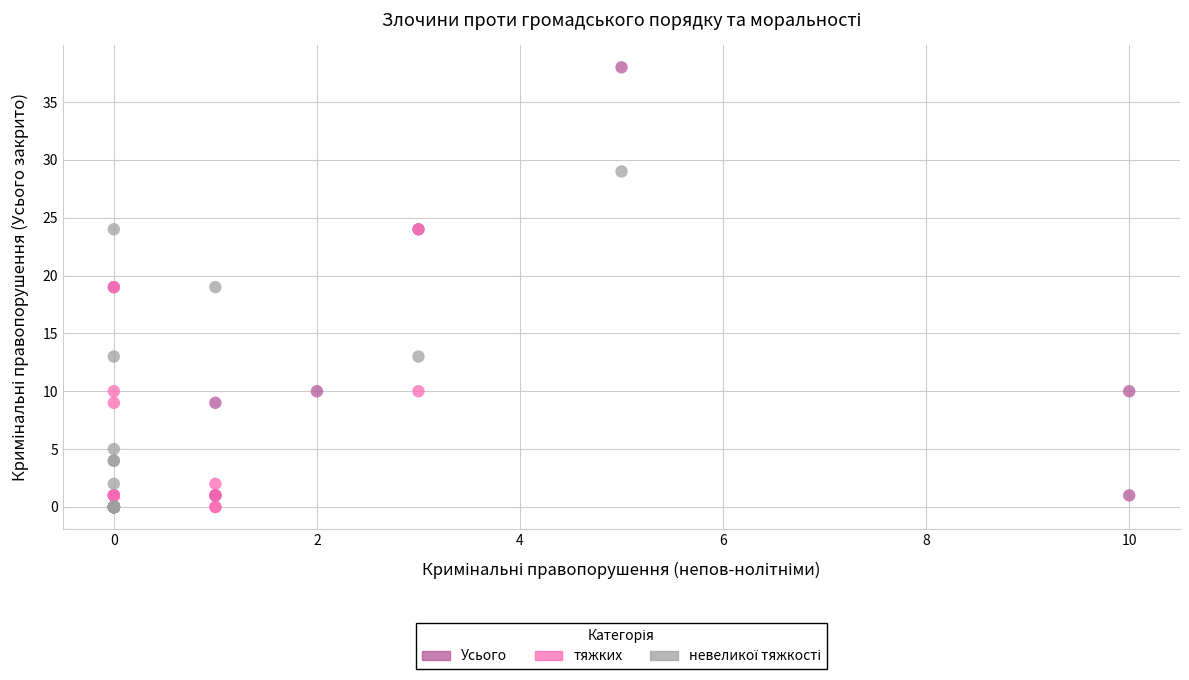

Which series has the widest spread of Y values?

Усього